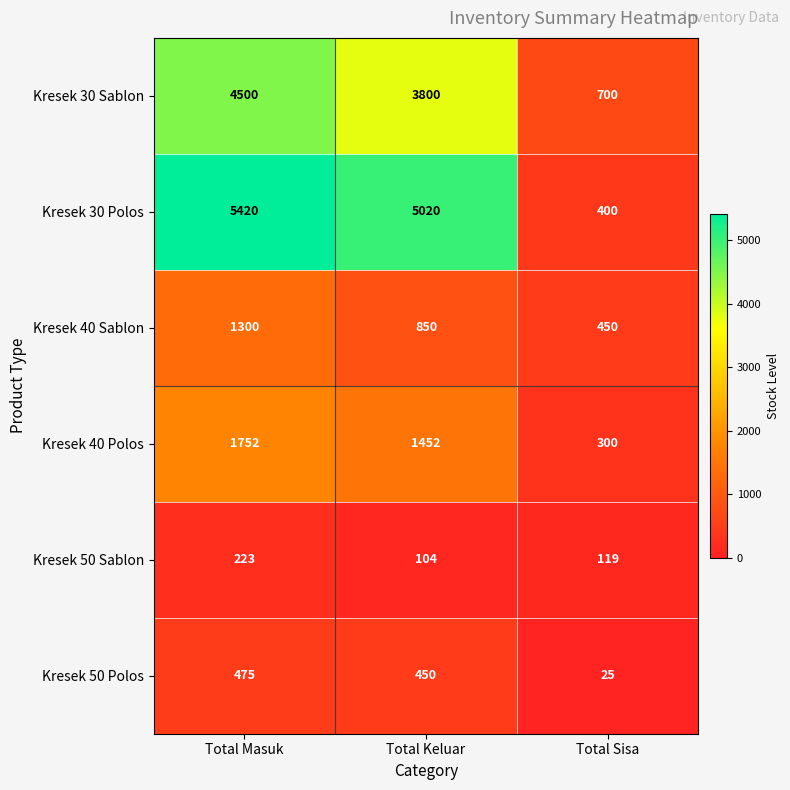

Reading left to right, list all the values displayed in this chart.

Kresek 30 Sablon: 4500	3800	700
Kresek 30 Polos: 5420	5020	400
Kresek 40 Sablon: 1300	850	450
Kresek 40 Polos: 1752	1452	300
Kresek 50 Sablon: 223	104	119
Kresek 50 Polos: 475	450	25